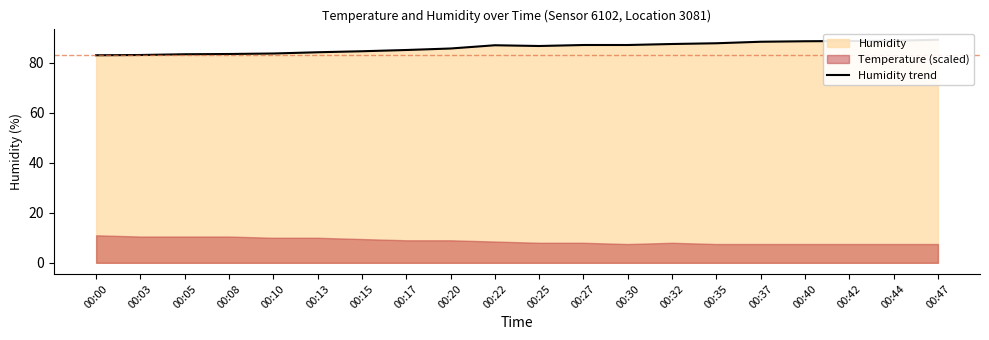

What is the minimum value shown in the chart?

83.0